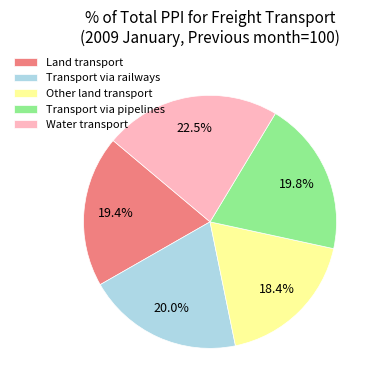

Which has a higher value, Other land transport or Transport via railways?

Transport via railways